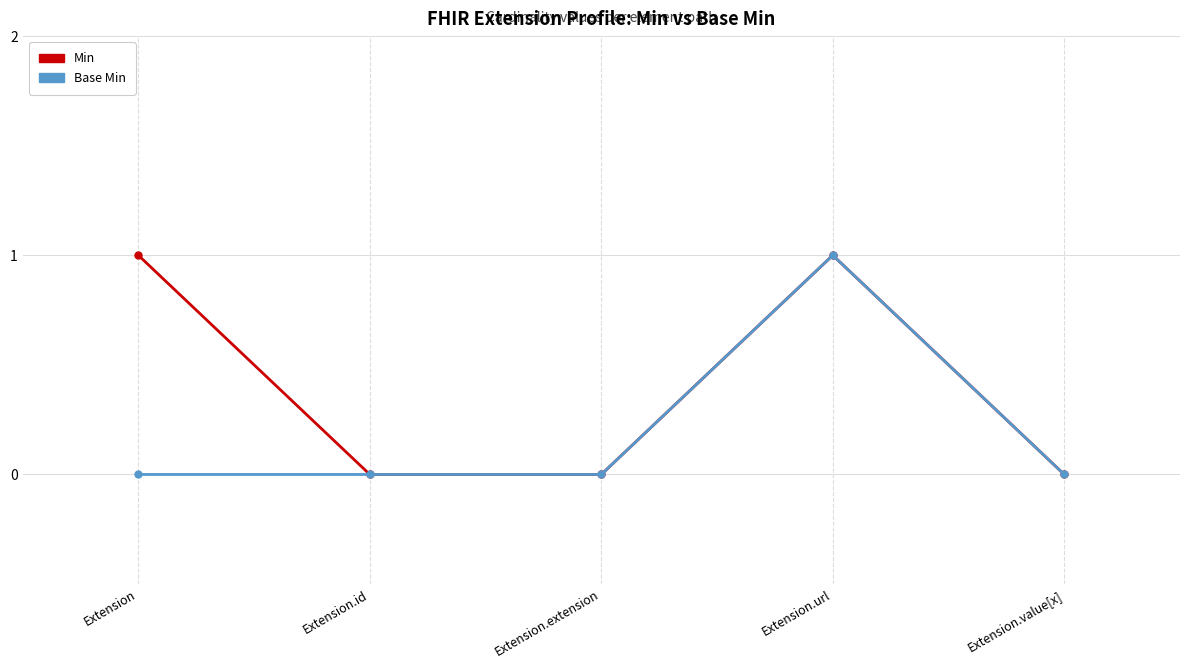

At which category does Min reach its first local peak?

Extension.url